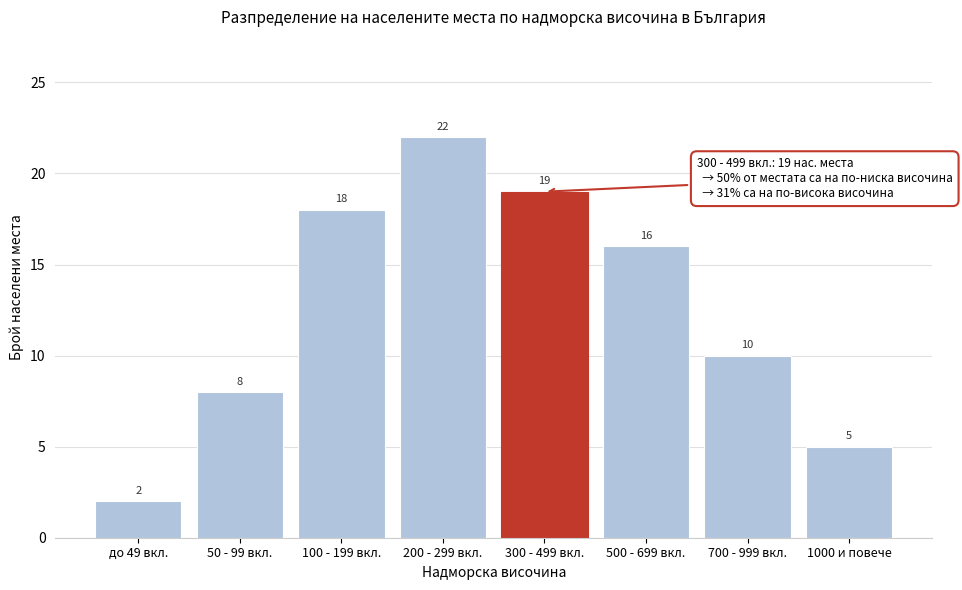

Reading left to right, list all the values displayed in this chart.

2	8	18	22	19	16	10	5